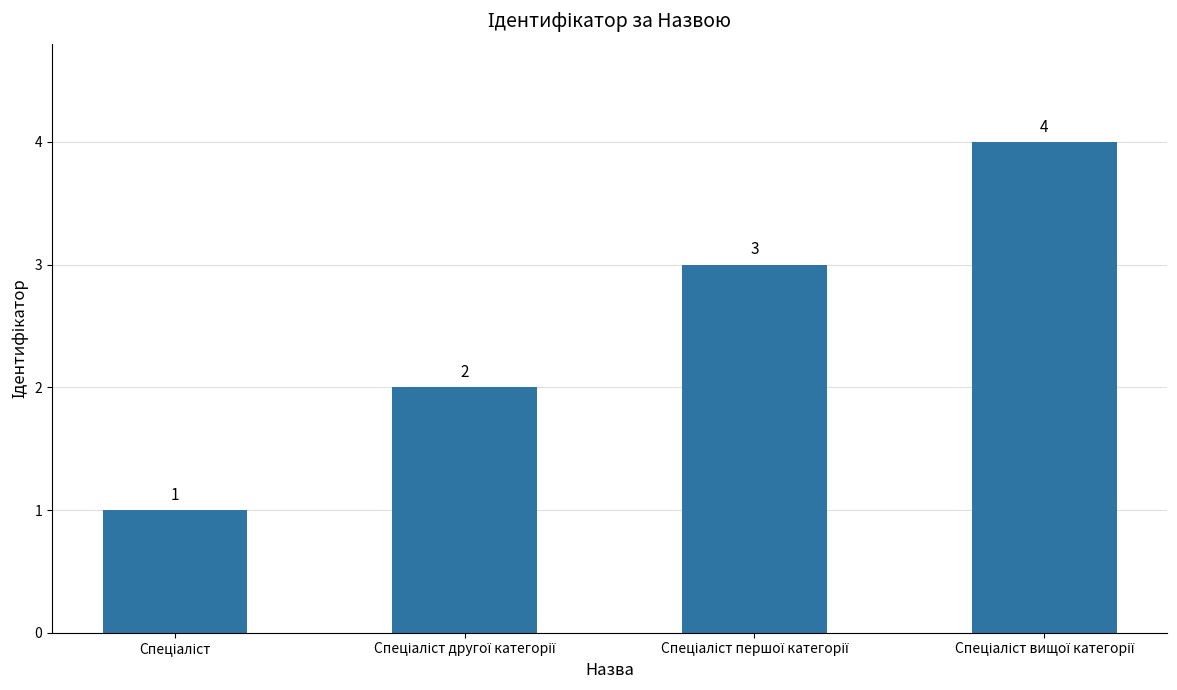

What is the greatest value displayed?

4